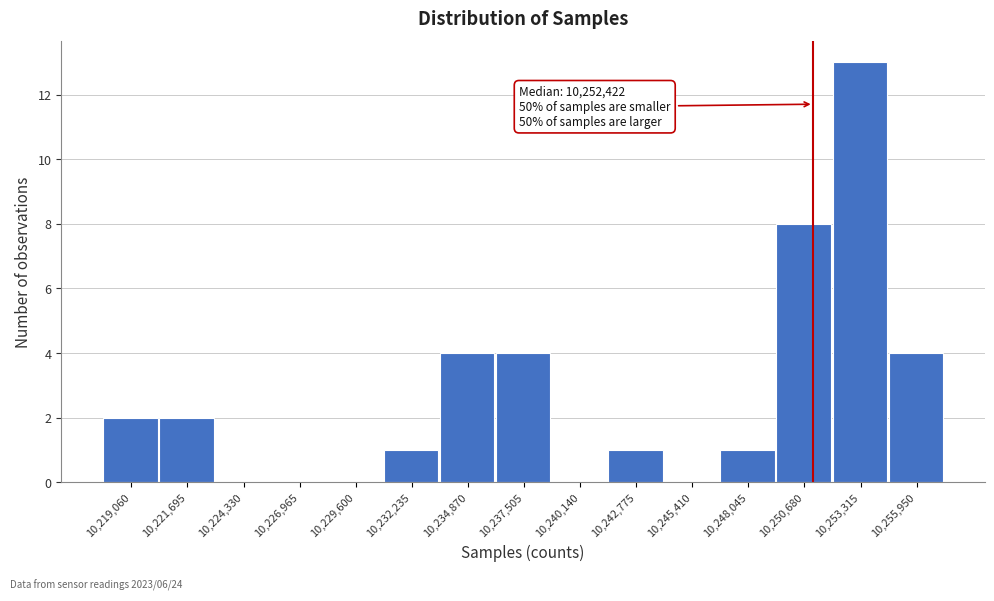

Reading right to left, what are all the values shown in this chart?

10,255,950=4	10,253,315=13	10,250,680=8	10,248,045=1	10,245,410=0	10,242,775=1	10,240,140=0	10,237,505=4	10,234,870=4	10,232,235=1	10,229,600=0	10,226,965=0	10,224,330=0	10,221,695=2	10,219,060=2